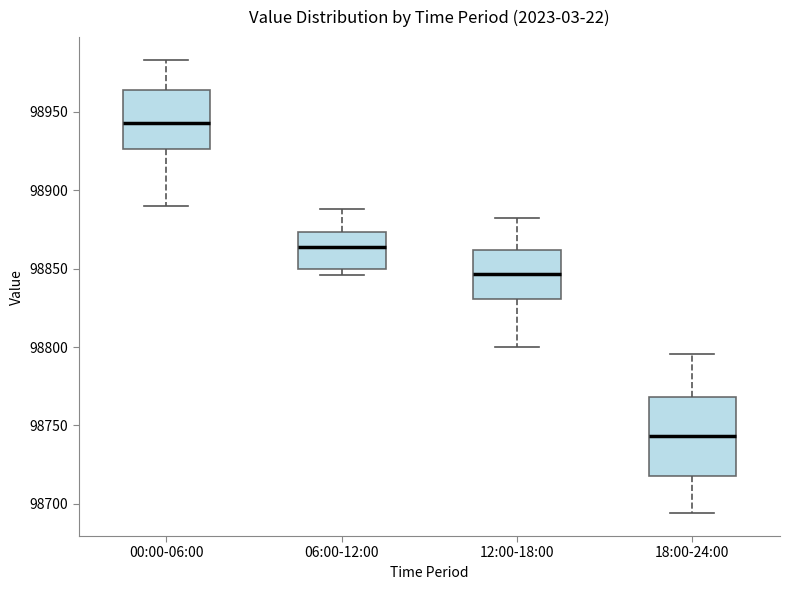

Where does the median line of the box for 18:00-24:00 sit on the y-axis? The values are not printed on the chart, so give them approximately, as read against the axis.

98745